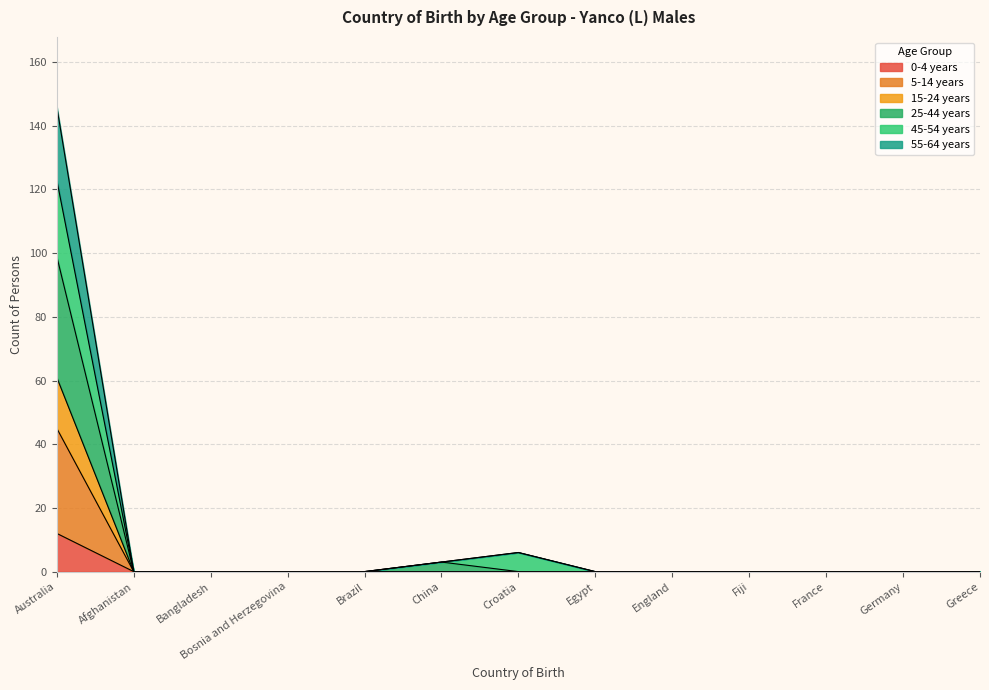

True or false: 5-14 years has more than 2 interior local peaks.

False